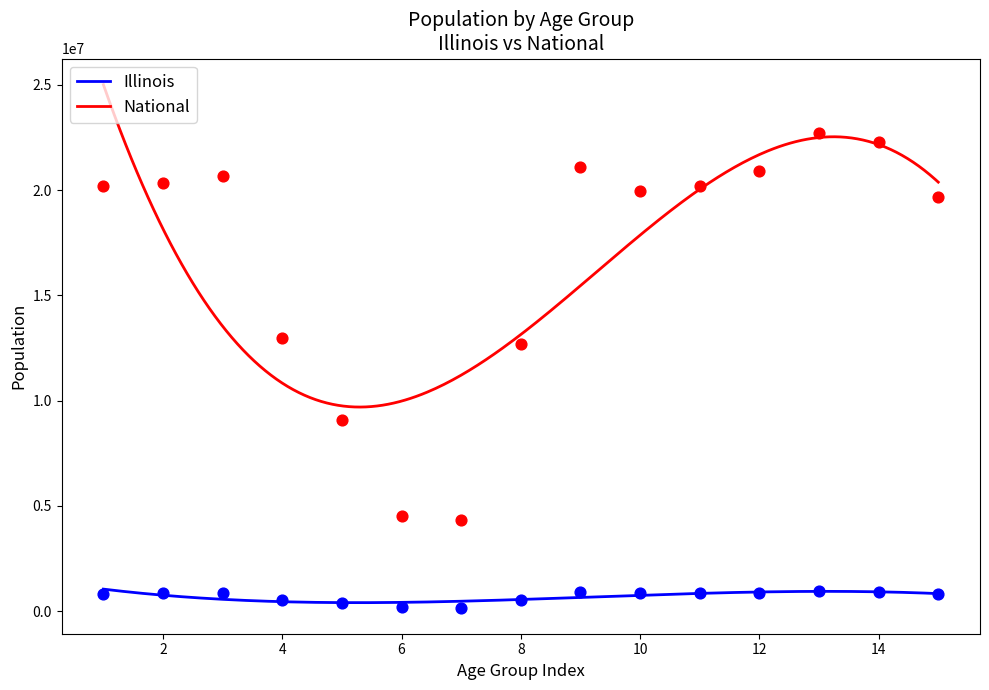

What are all the series names shown in the legend?

Illinois, National